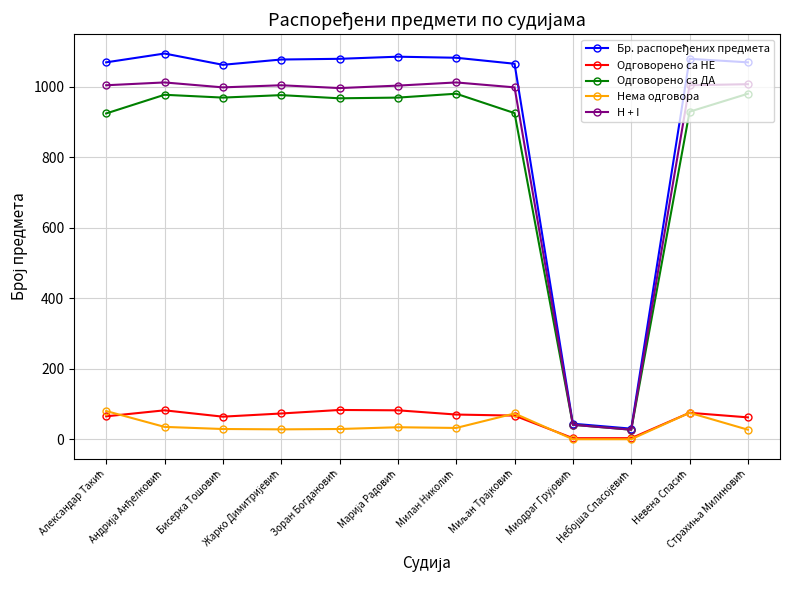

True or false: Нема одговора and H + I cross at least once.

False